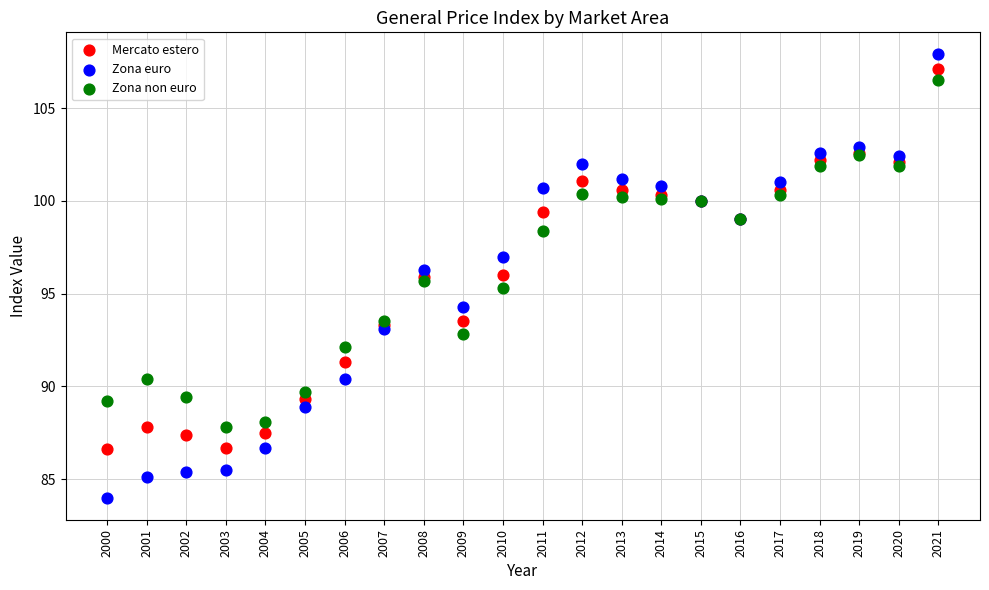

Which series contains the lowest Y value?

Zona euro